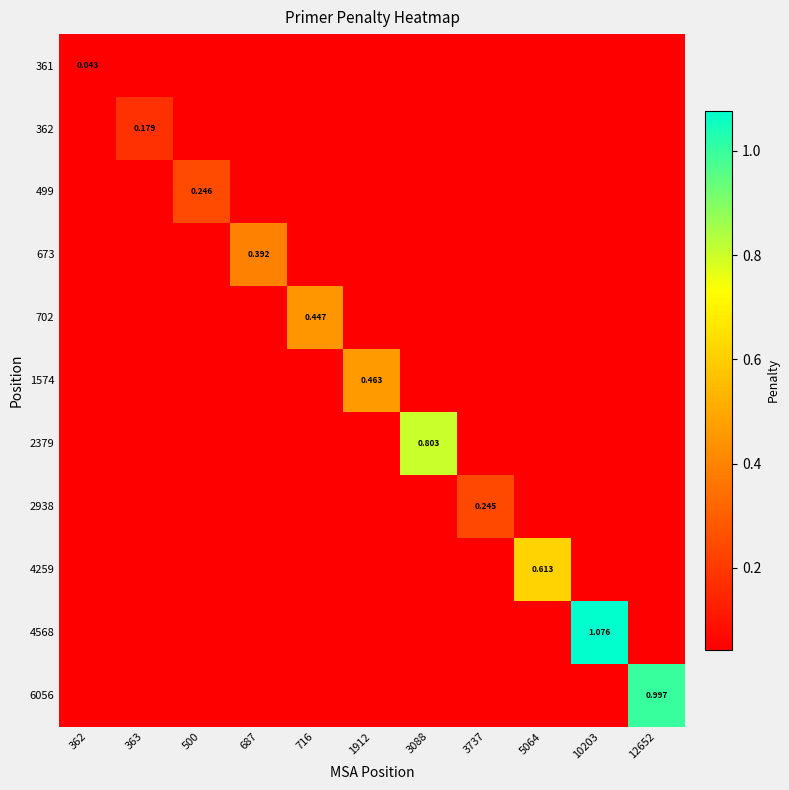

At which label does 2938 reach its peak?

3737